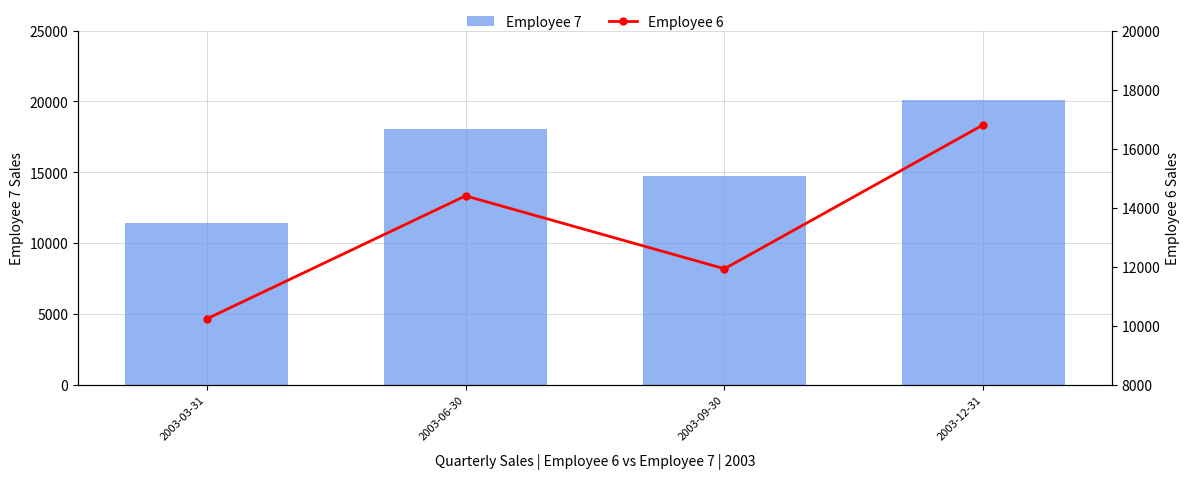

What is the label of the 4th bar from the left?

2003-12-31